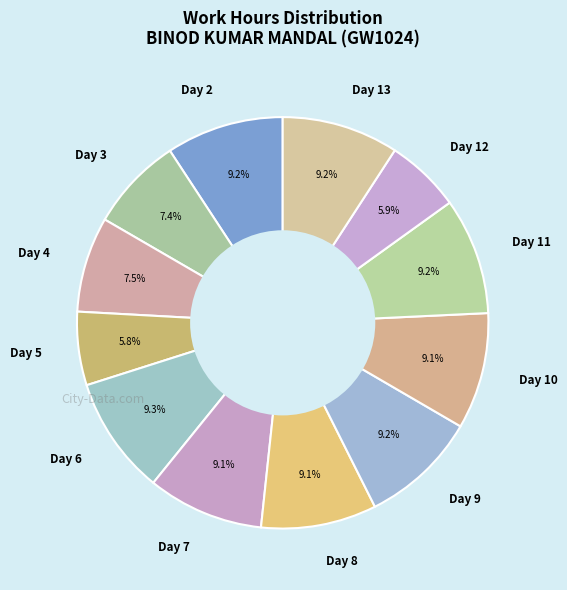

What is the ratio of the value at Day 4 to the value at Day 10?

0.8